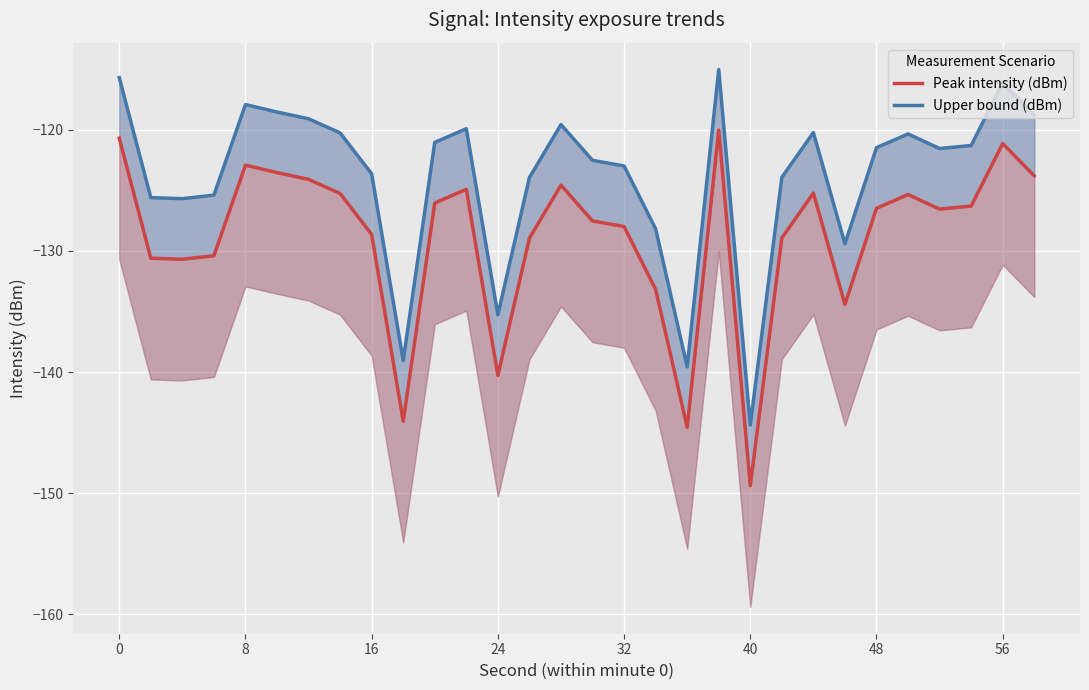

In Peak intensity (dBm), how many points are higher than both neighbors (excluding endpoints)?

7